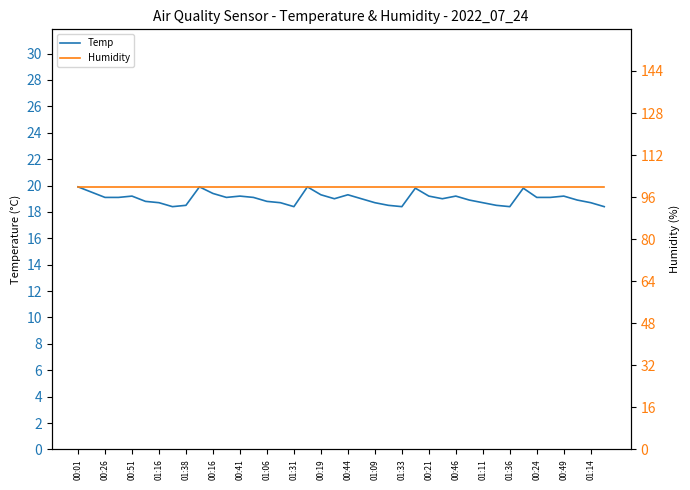

Reading left to right, extract all data points from this chart.

Temp: 19.9	19.5	19.1	19.1	19.2	18.8	18.7	18.4	18.5	19.9	19.4	19.1	19.2	19.1	18.8	18.7	18.4	19.9	19.3	19.0	19.3	19.0	18.7	18.5	18.4	19.8	19.2	19.0	19.2	18.9	18.7	18.5	18.4	19.8	19.1	19.1	19.2	18.9	18.7	18.4
Humidity: 99.9	99.9	99.9	99.9	99.9	99.9	99.9	99.9	99.9	99.9	99.9	99.9	99.9	99.9	99.9	99.9	99.9	99.9	99.9	99.9	99.9	99.9	99.9	99.9	99.9	99.9	99.9	99.9	99.9	99.9	99.9	99.9	99.9	99.9	99.9	99.9	99.9	99.9	99.9	99.9